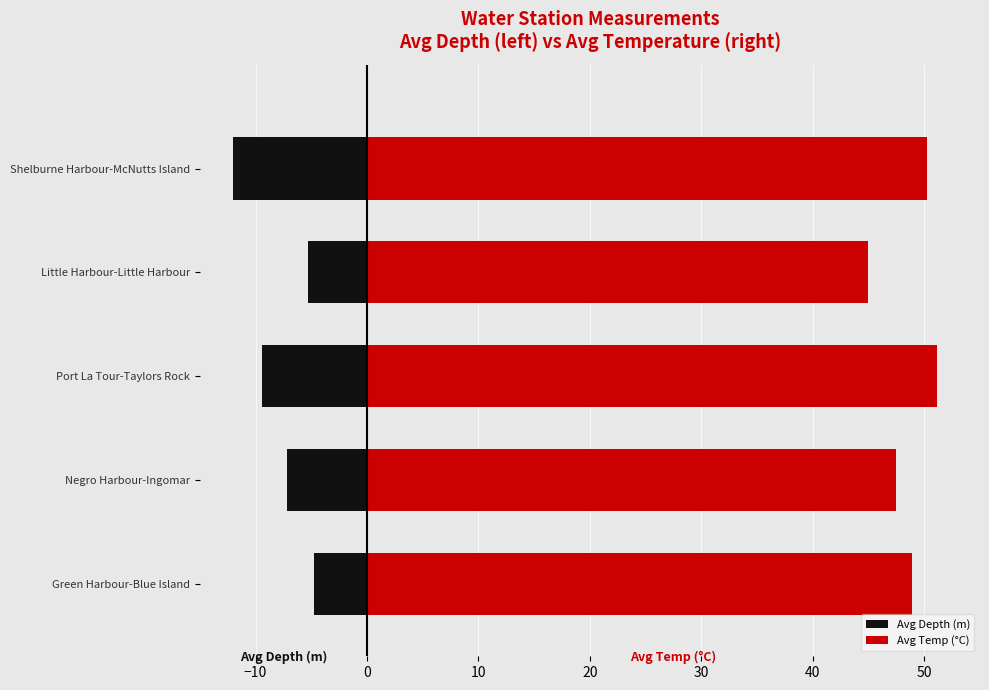

The Avg Depth (m) series shows -12.6 at Negro Harbour-Ingomar. True or false?

False